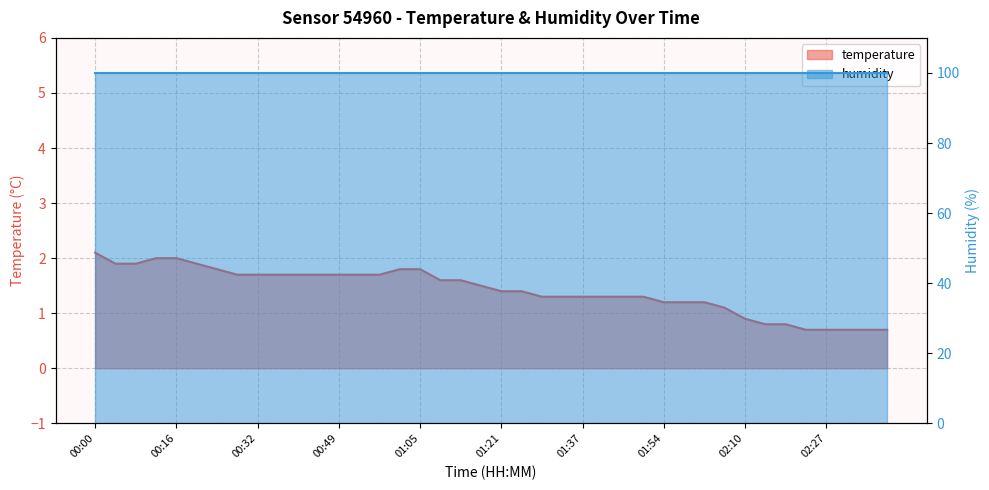

The chart shows a value of 1.7 at 00:49. True or false?

True